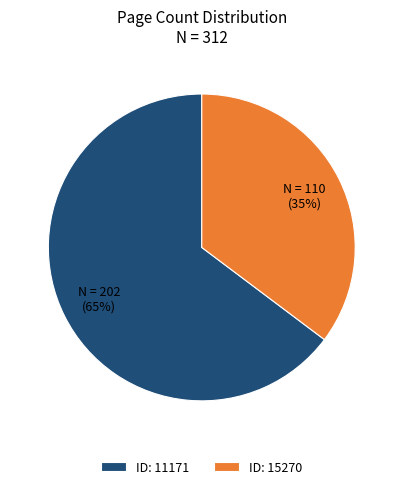

True or false: ID: 11171 accounts for 65% of the total.

True